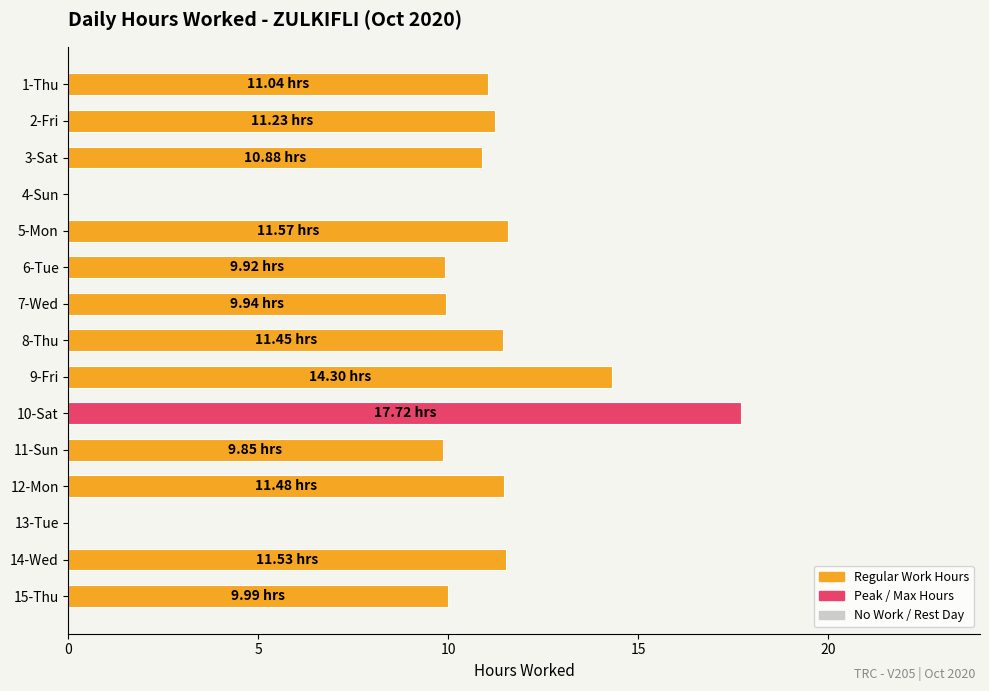

What is the ratio of the value at 15-Thu to the value at 9-Fri?

0.7